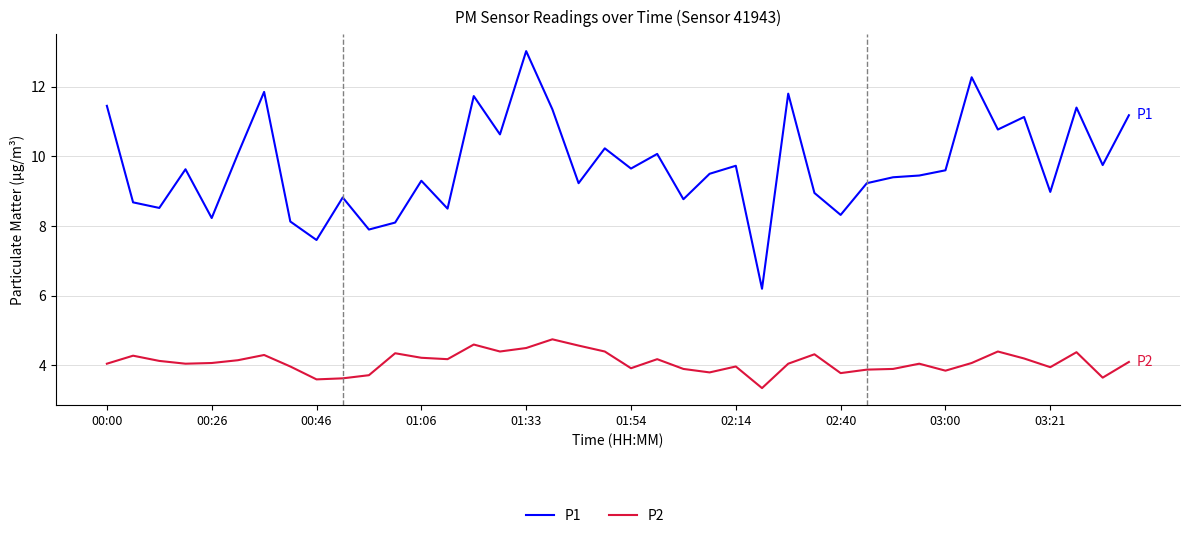

What is the difference between the maximum and minimum values in the P1 series?

6.8